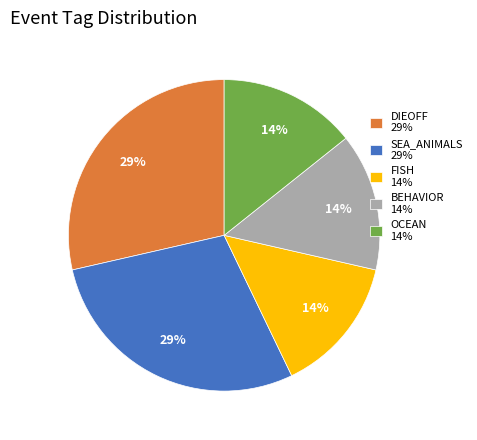

How many segments does this pie chart have?

5